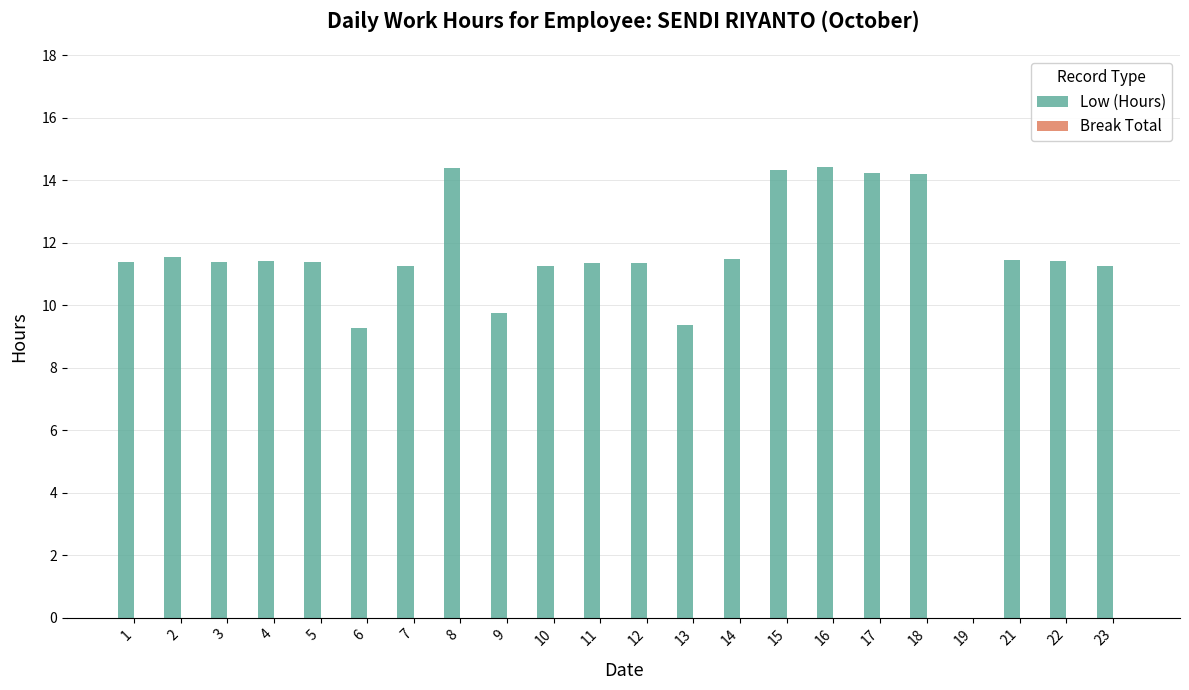

What is the ratio of the value at 2 to the value at 6?

1.2